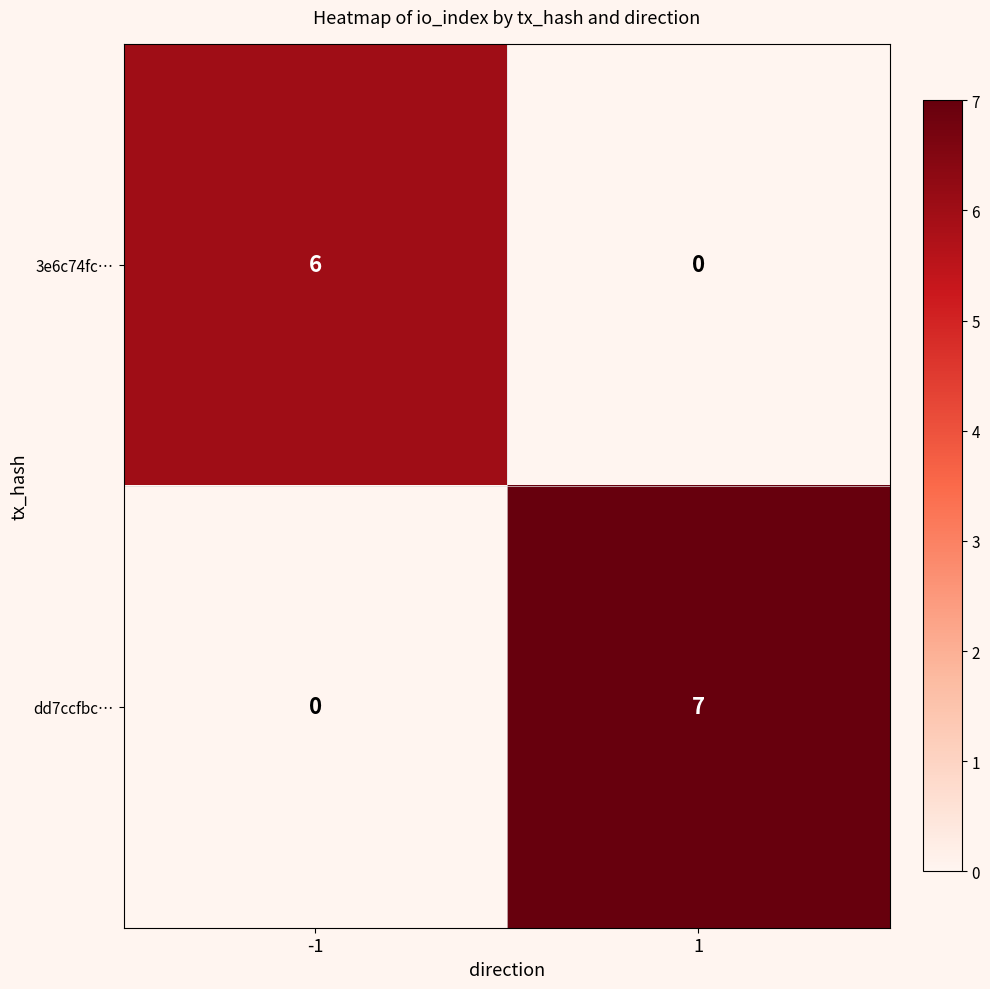

How many categories are shown in the chart?

2